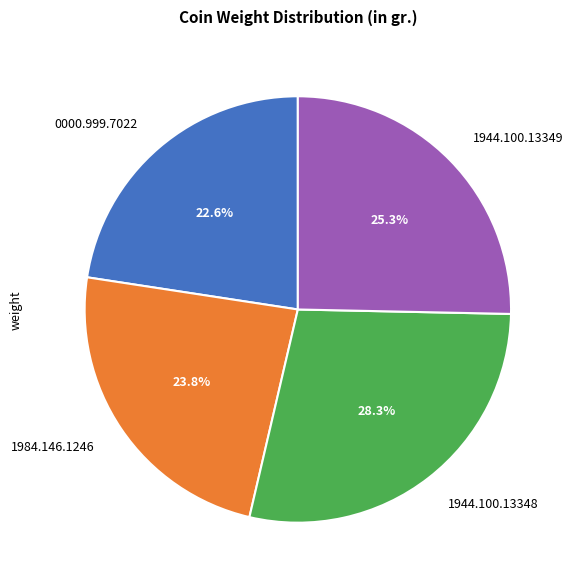

What is the total percentage of 1984.146.1246 and 1944.100.13349?

49.1%